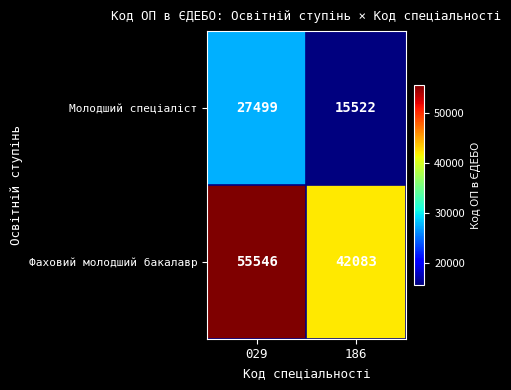

Reading left to right, list all the values displayed in this chart.

Молодший спеціаліст: 029=27499	186=15522
Фаховий молодший бакалавр: 029=55546	186=42083